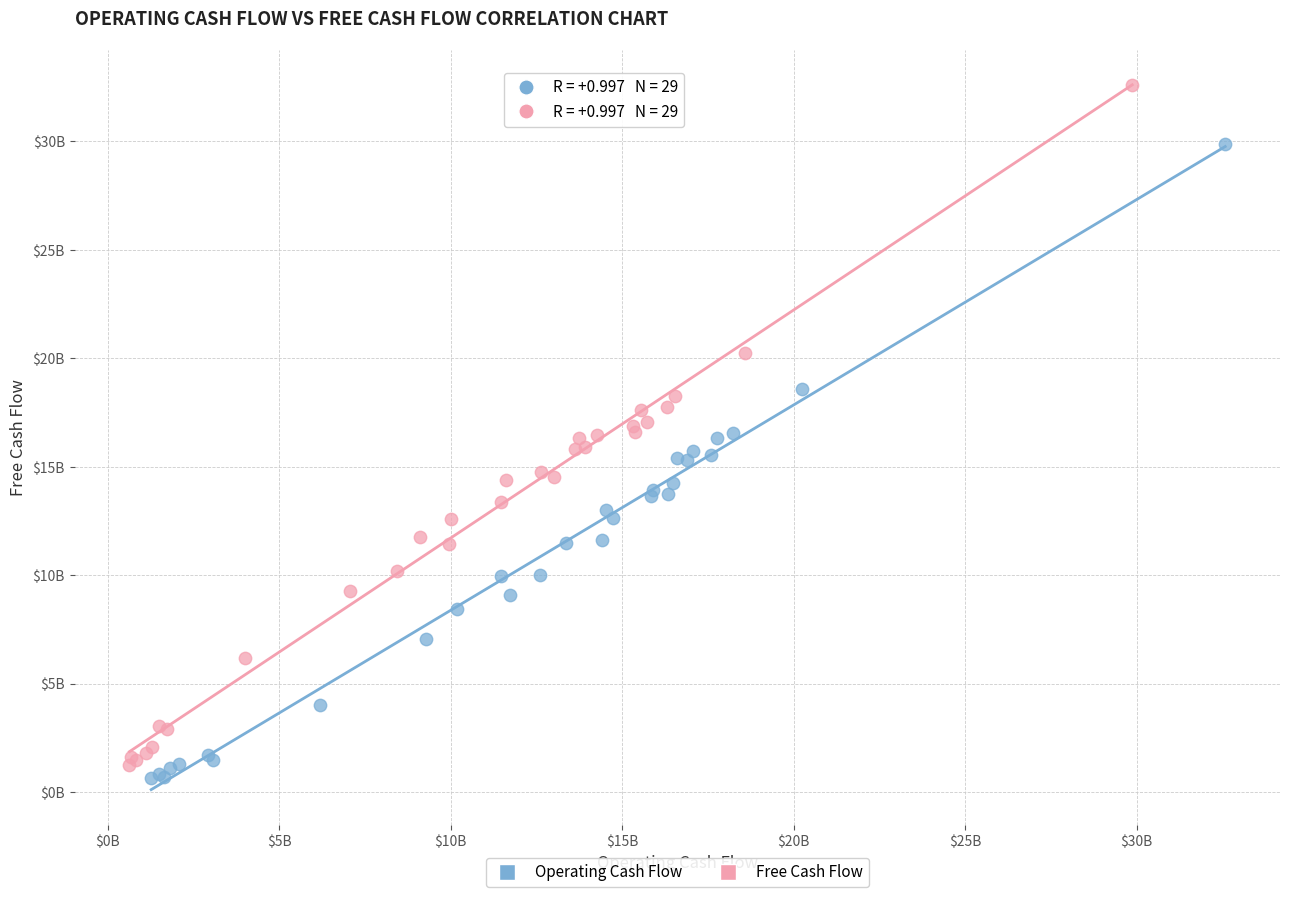

What are all the series names shown in the legend?

Operating Cash Flow, Free Cash Flow